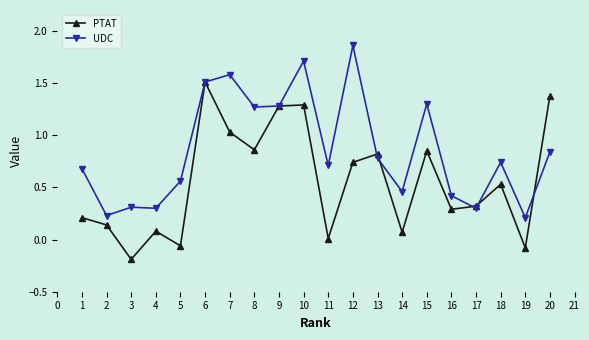

What is the total value across all series at 12?

2.6